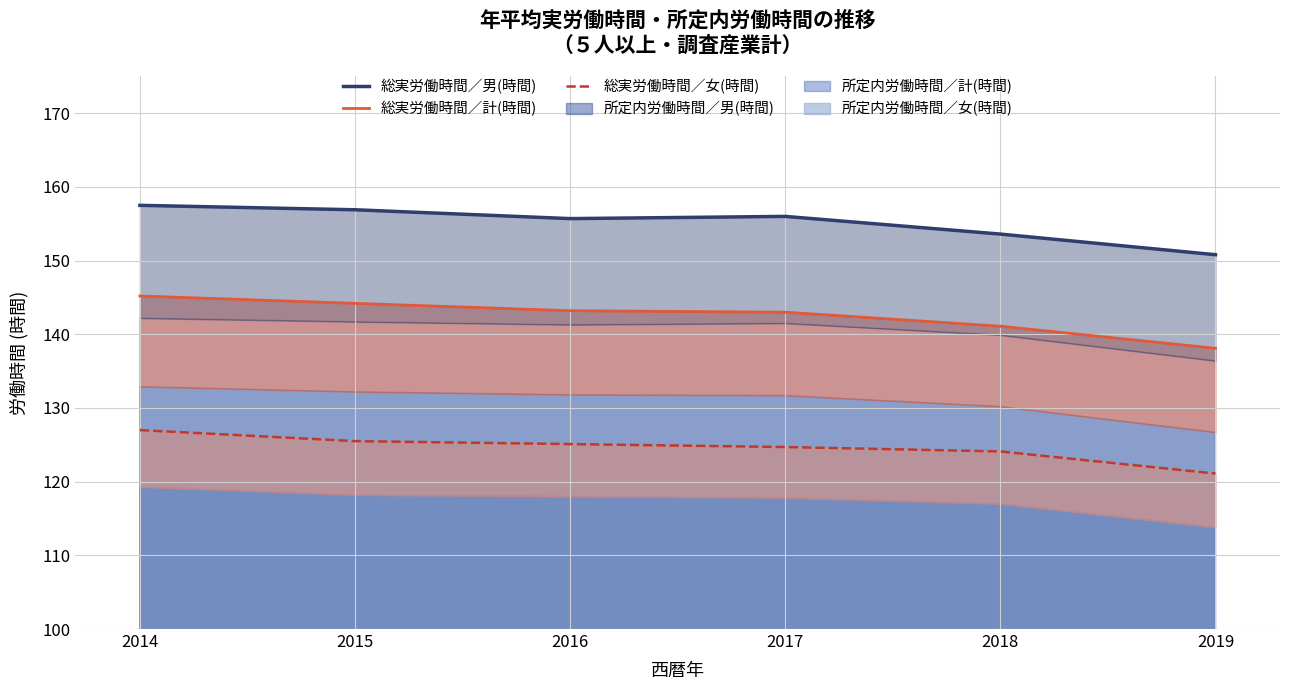

What is the highest value of the 総実労働時間／計(時間) series?

145.2